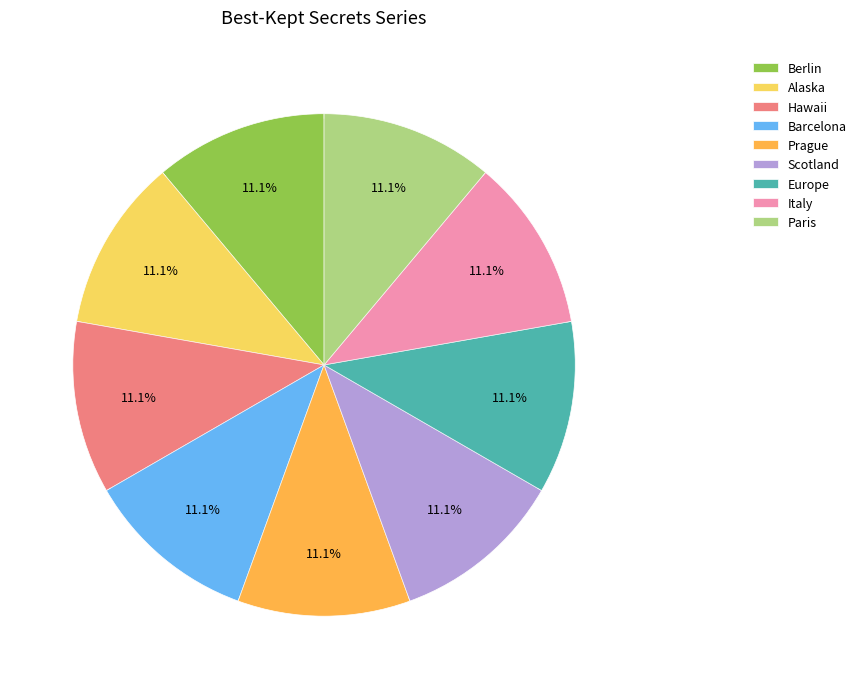

Is it true that Barcelona is 22% of the pie?

False